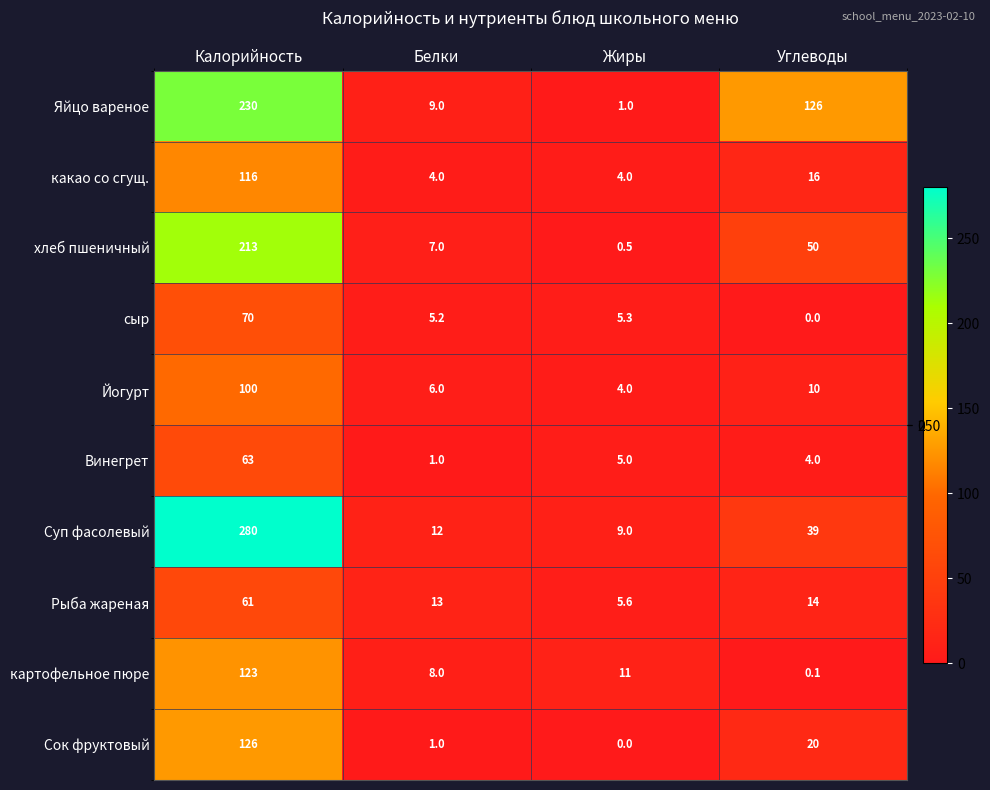

Which category has the highest value across all series?

Калорийность